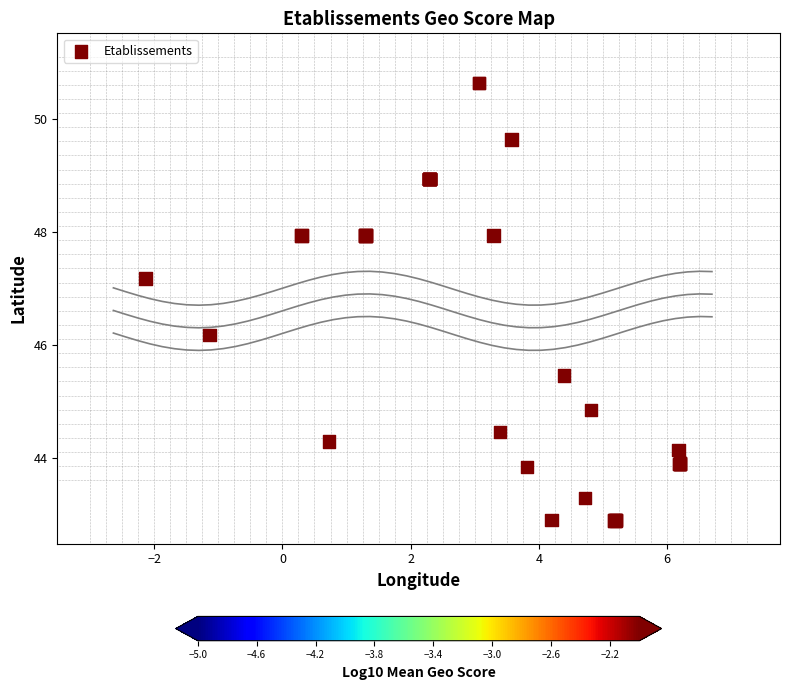

What Y value in the scatter plot is closest to 46?

46.2